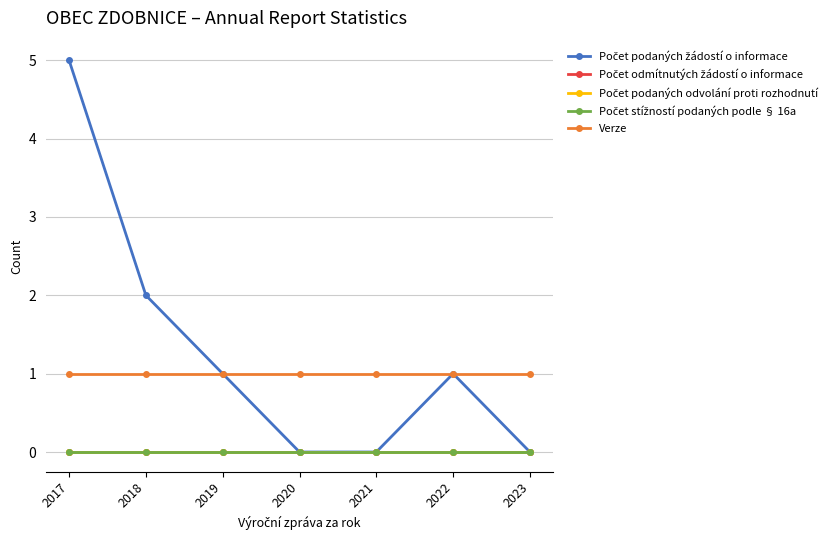

Where is Počet stížností podaných podle § 16a nearest to the value 0?

2017